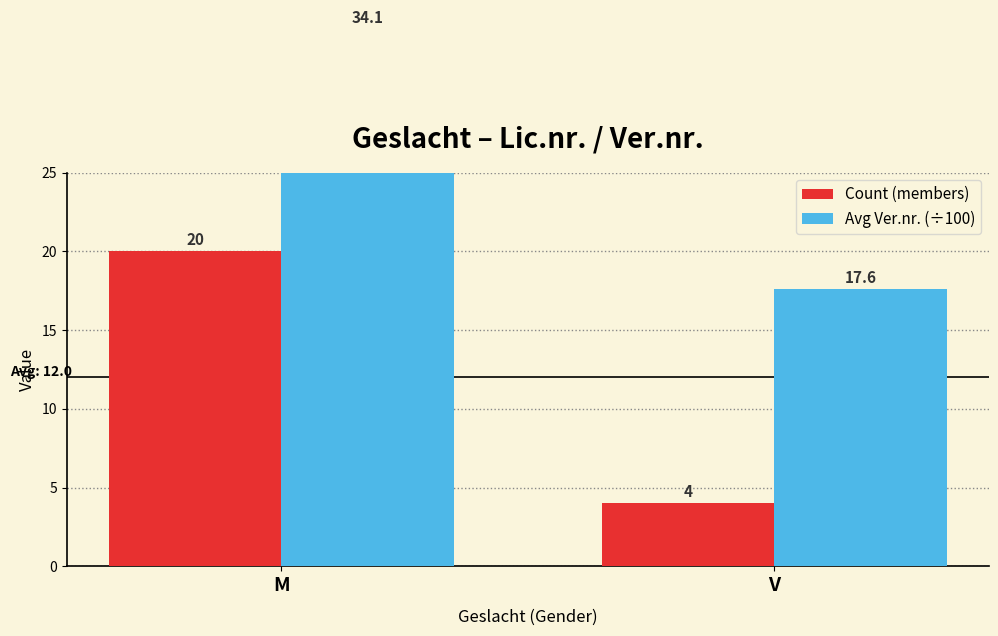

What is the total value across all series at V?

21.6